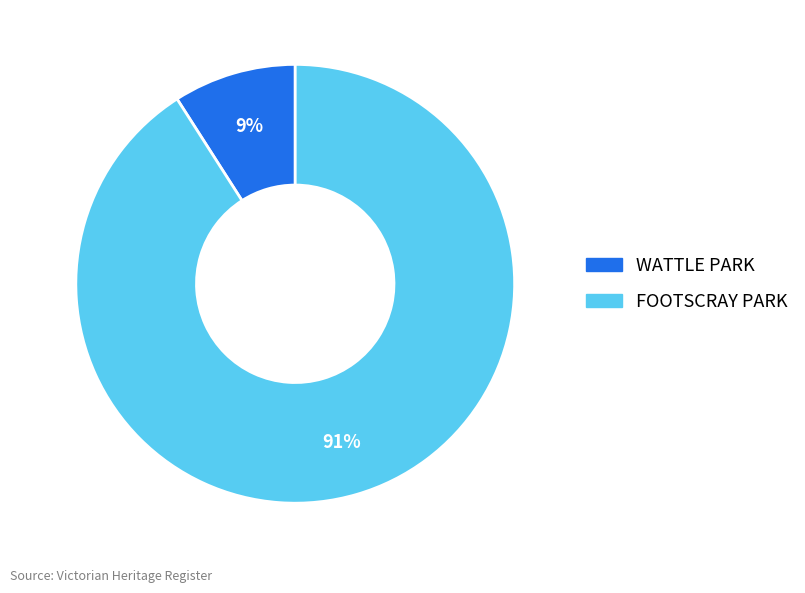

To the nearest percent, what percentage of the pie is WATTLE PARK?

9%